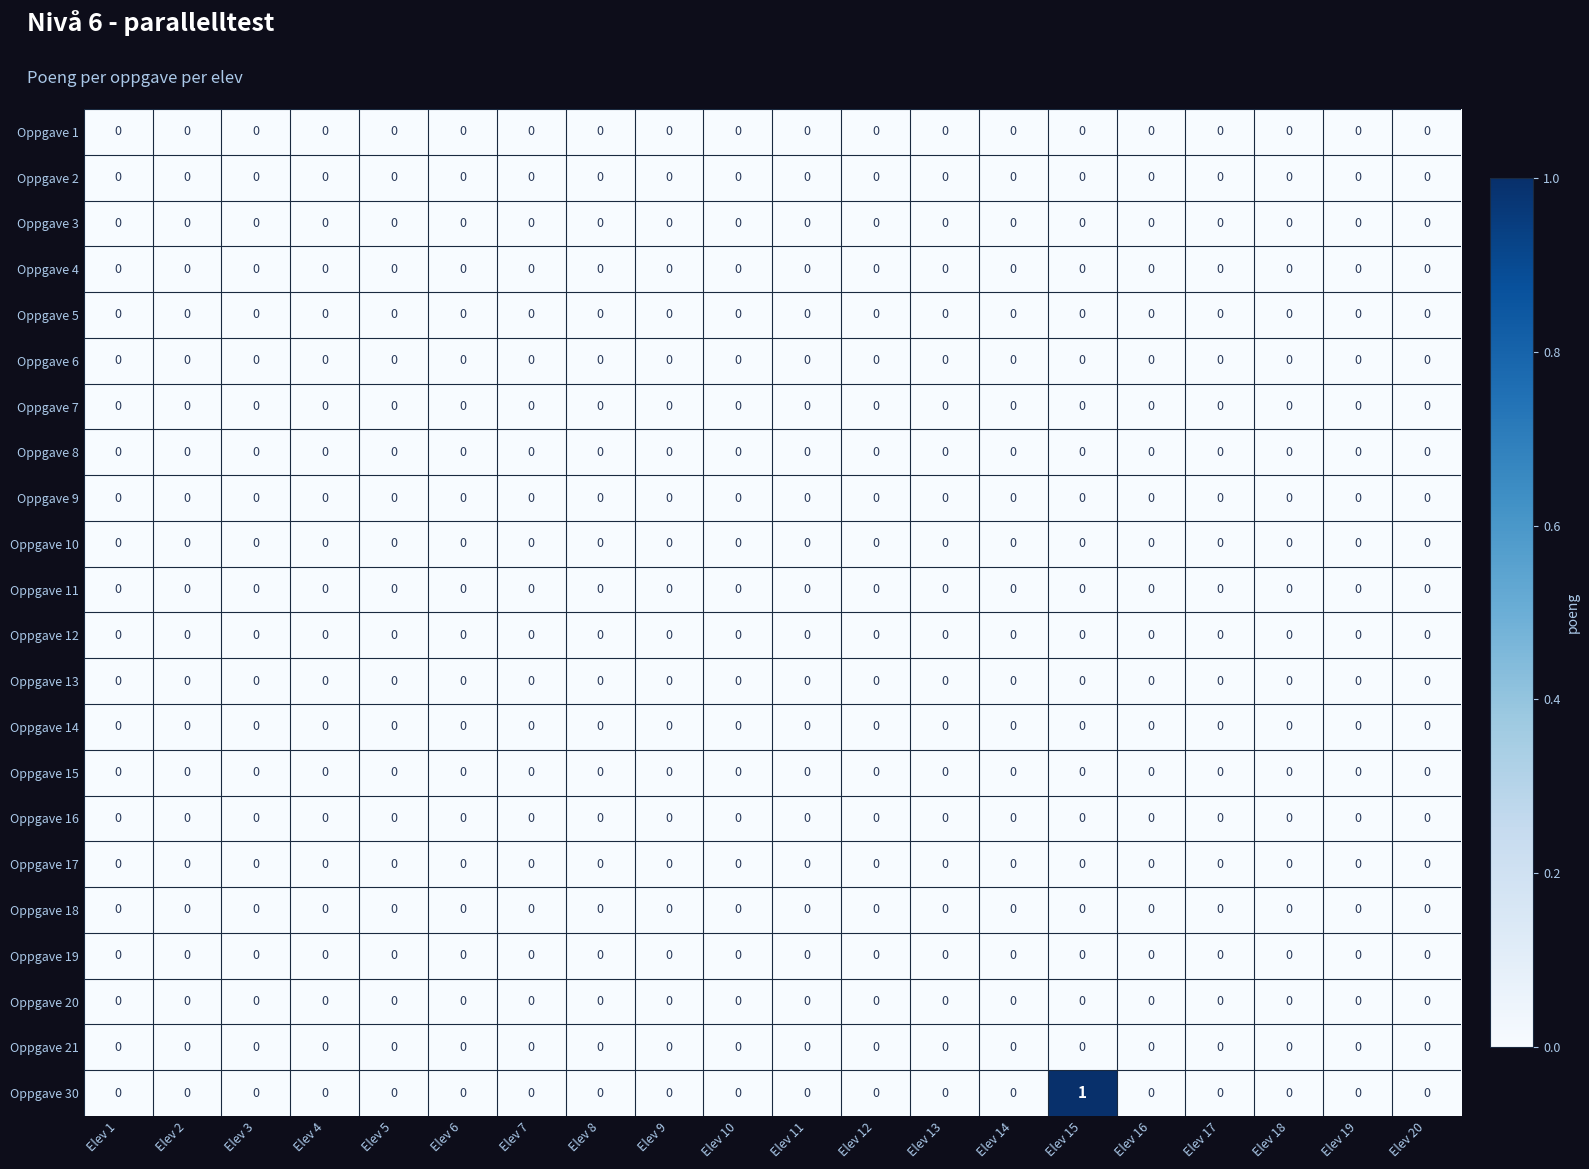

Which series has the largest range (max minus min)?

Oppgave 30